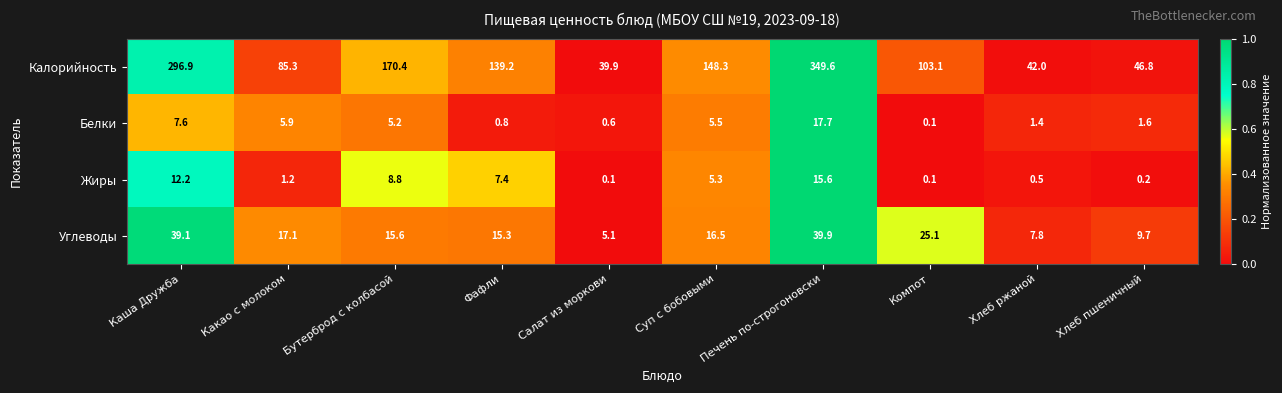

What is the difference between the Углеводы values at Фафли and Какао с молоком?

1.8